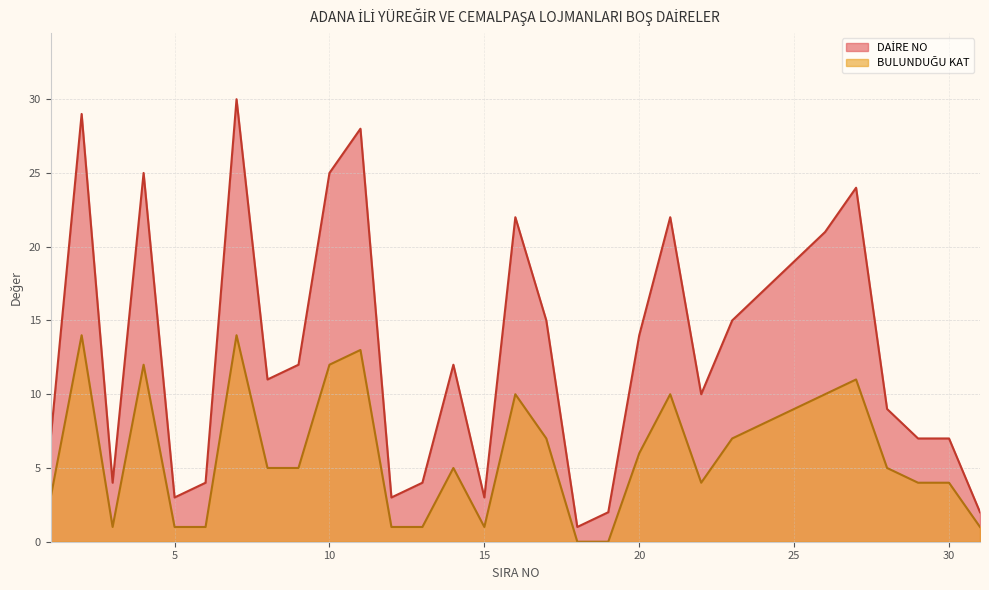

Read the DAİRE NO value at 3.

4